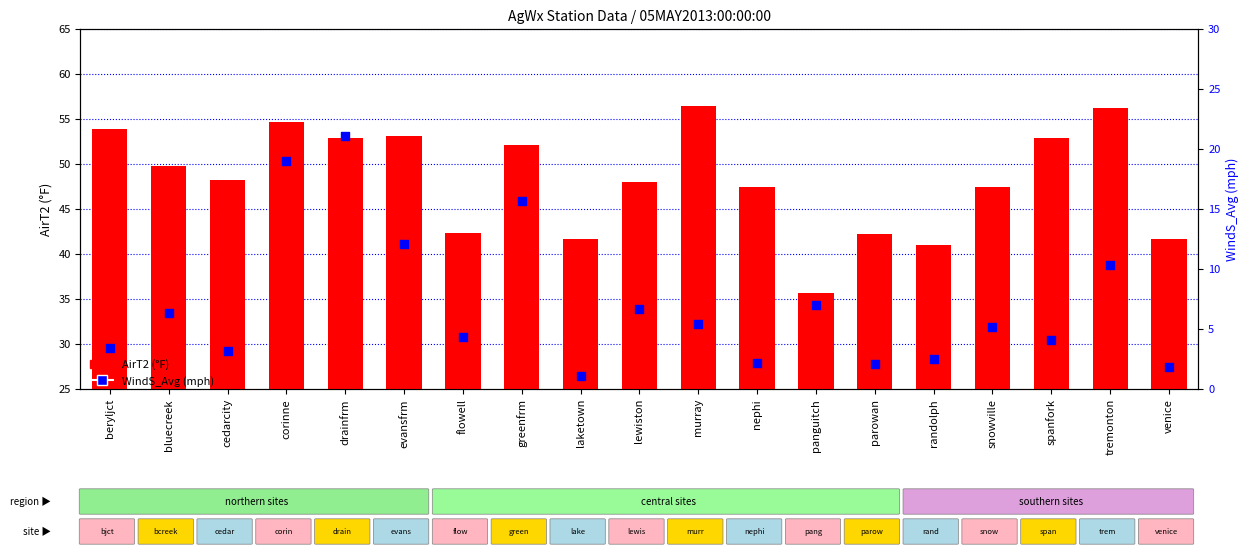

Which series reaches the minimum Y coordinate?

WindS_Avg